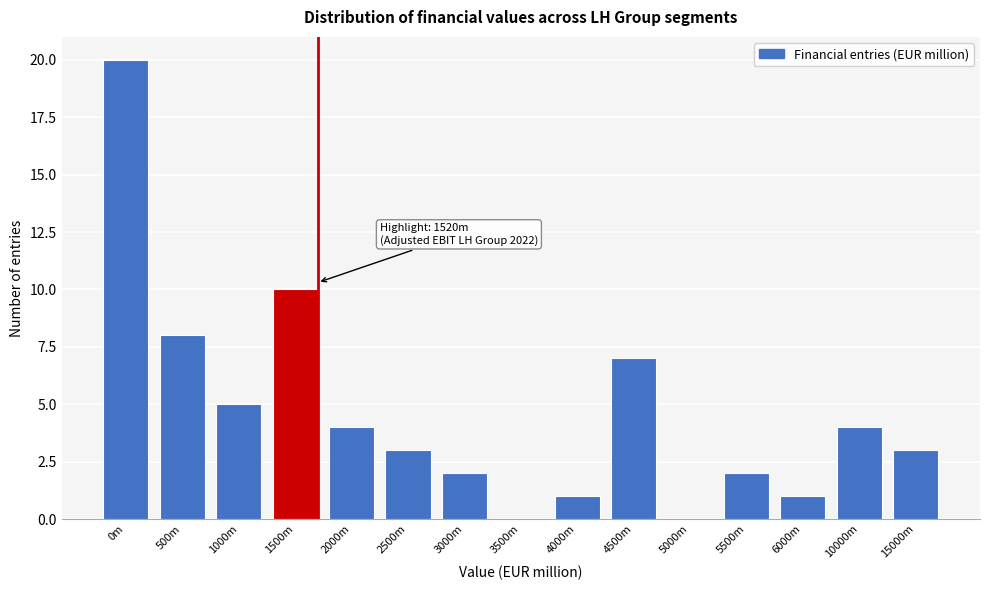

Reading left to right, what are all the values shown in this chart?

0m=20	500m=8	1000m=5	1500m=10	2000m=4	2500m=3	3000m=2	3500m=0	4000m=1	4500m=7	5000m=0	5500m=2	6000m=1	10000m=4	15000m=3